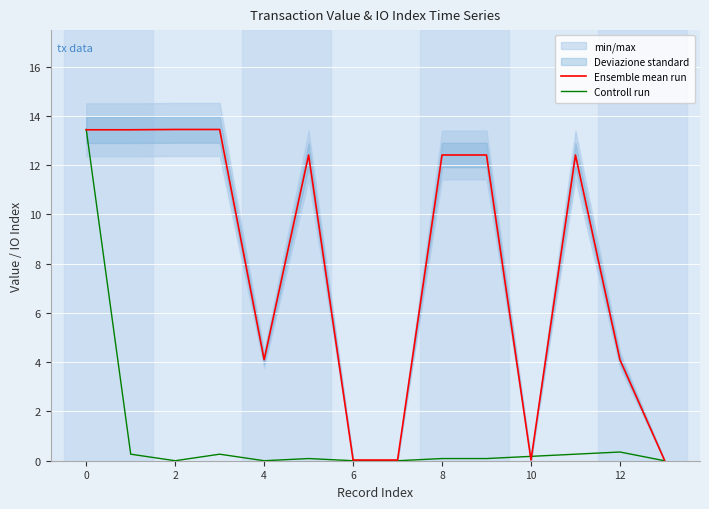

The Ensemble mean run series shows 13.4 at 0. True or false?

True